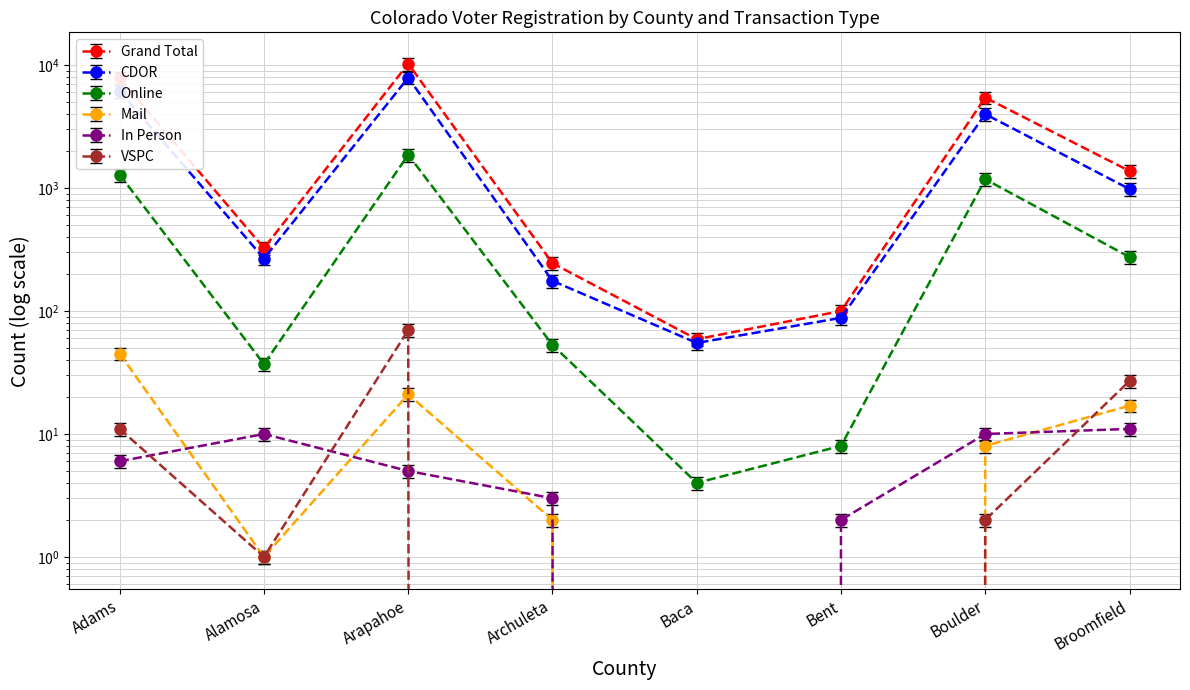

True or false: Grand Total and In Person intersect in this chart.

False